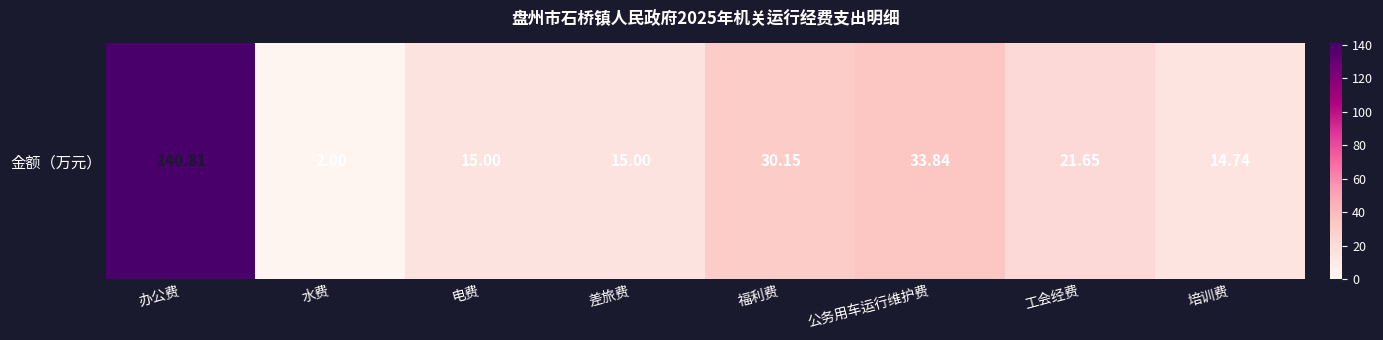

Is it true that the value at 培训费 is 14.7?

True